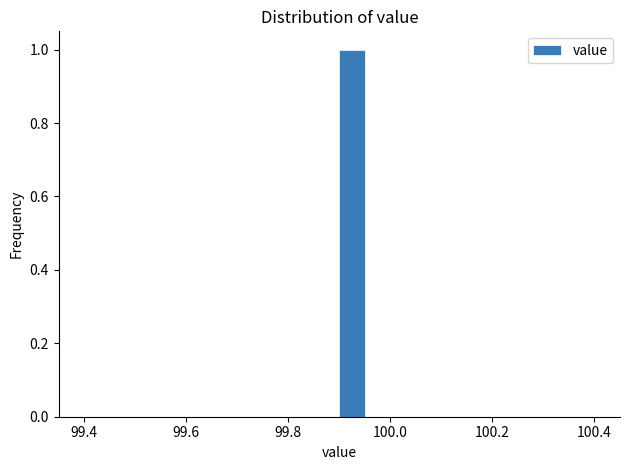

Read against the x-axis, roughly where is the centre of the tallest bar?

99.92